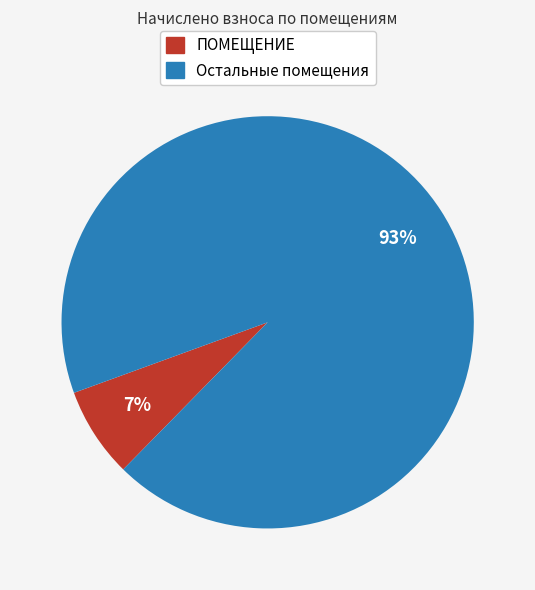

To the nearest percent, what is the difference between the largest and smallest slice percentages?

86%